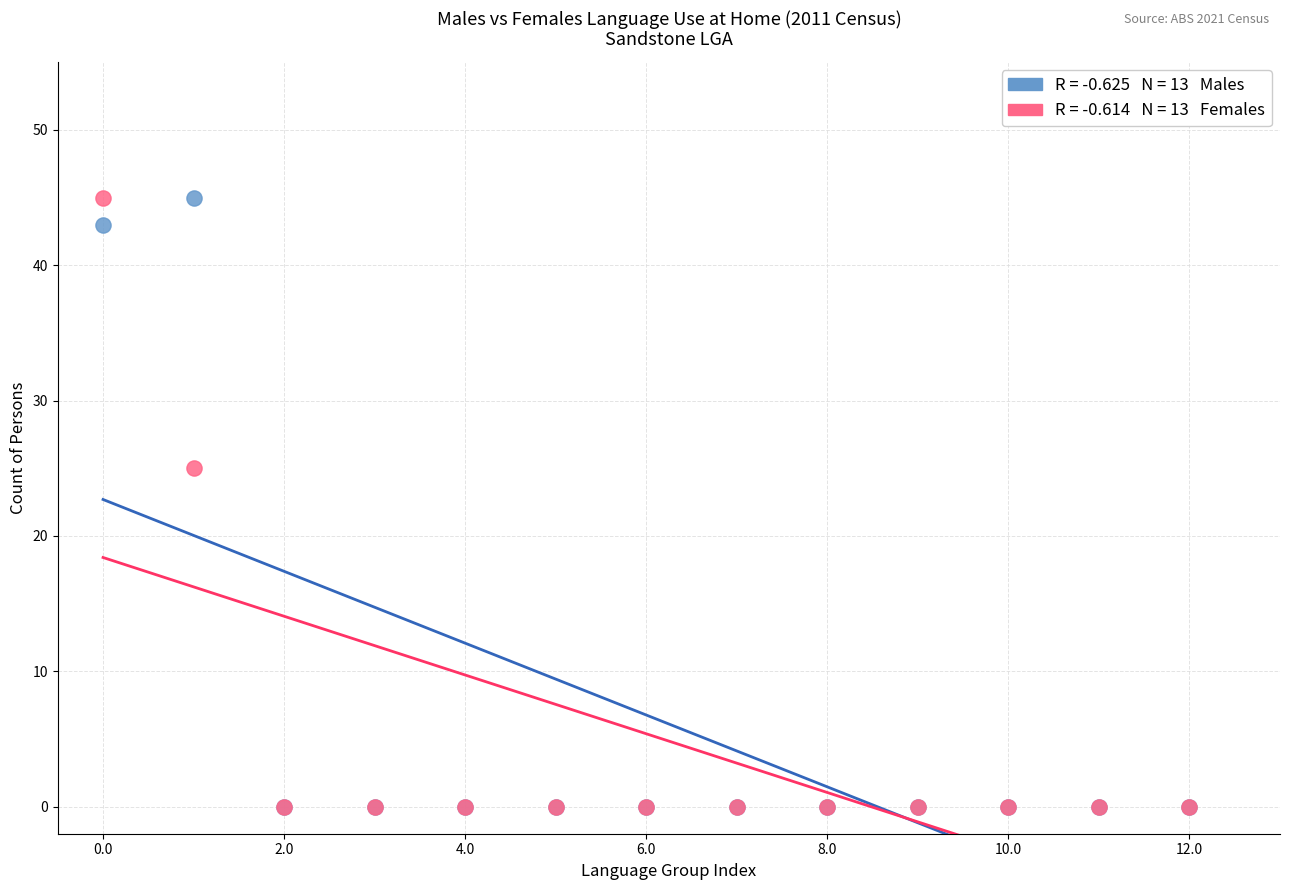

Across all series, what Y value is closest to 22?

25